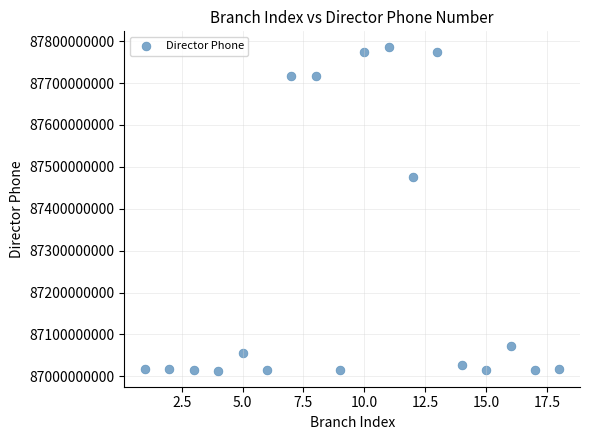

What Y value in the scatter plot is closest to 87399355923?

87475137262